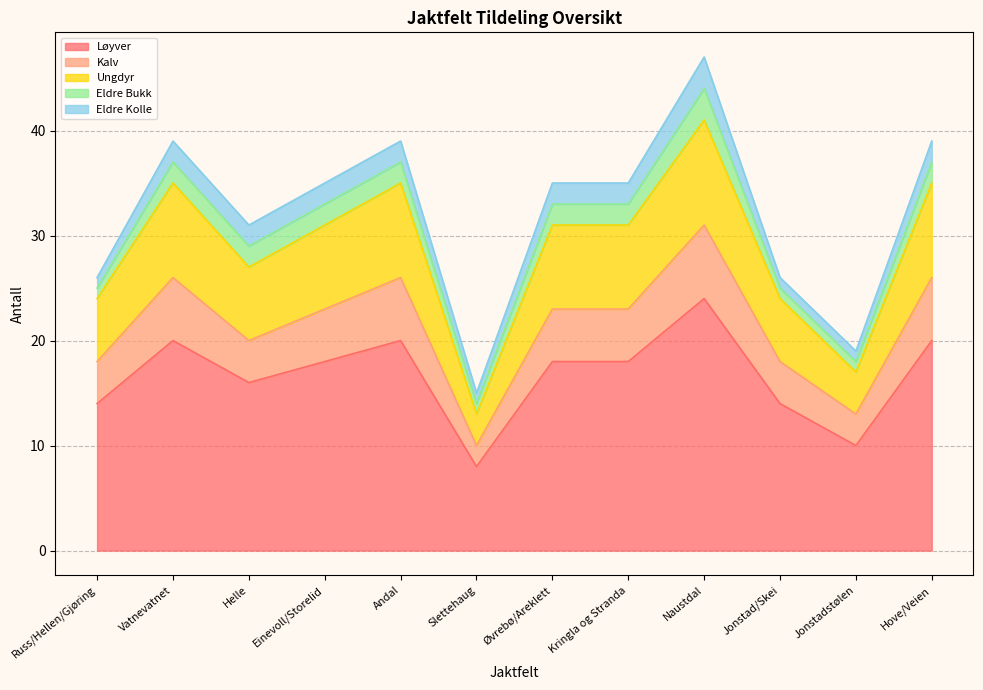

How many lines are shown in the chart?

5